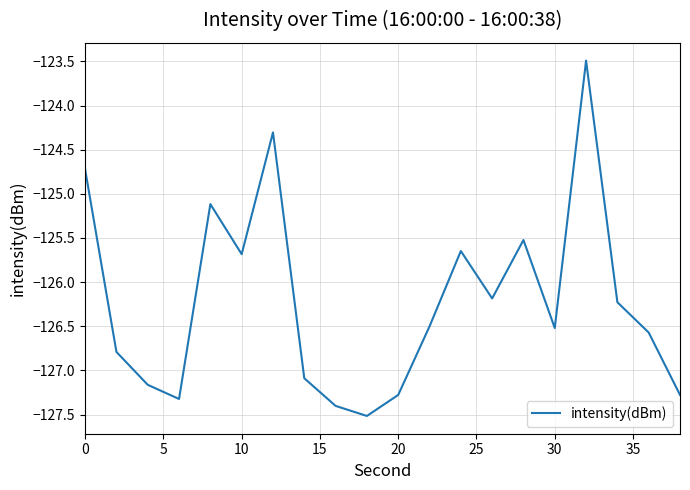

What is the minimum value shown in the chart?

-127.5